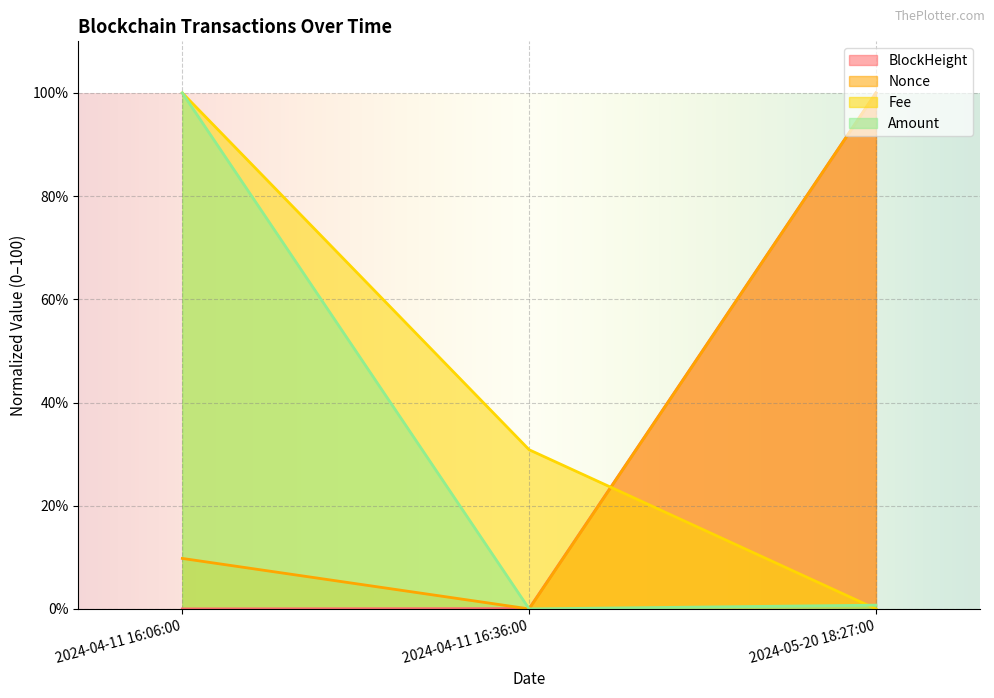

What is the greatest value displayed?

100.0